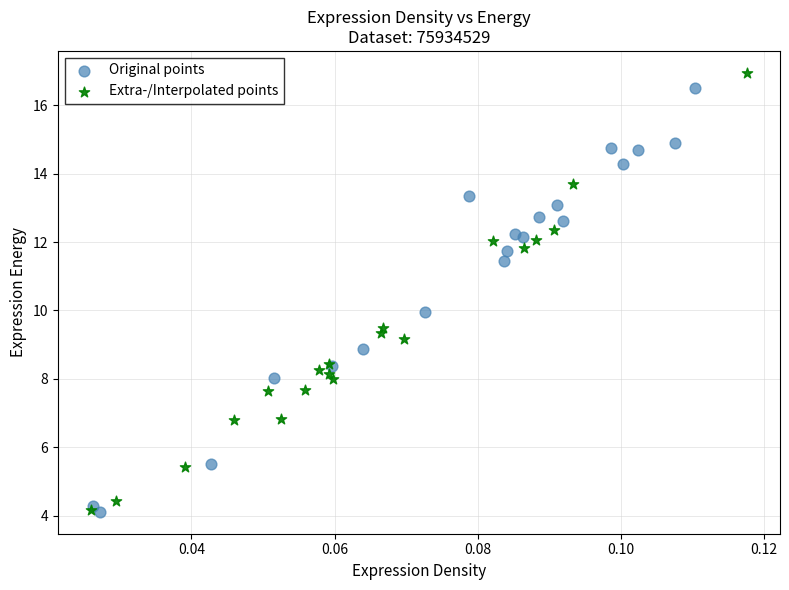

What are all the series names shown in the legend?

Original points, Extra-/Interpolated points